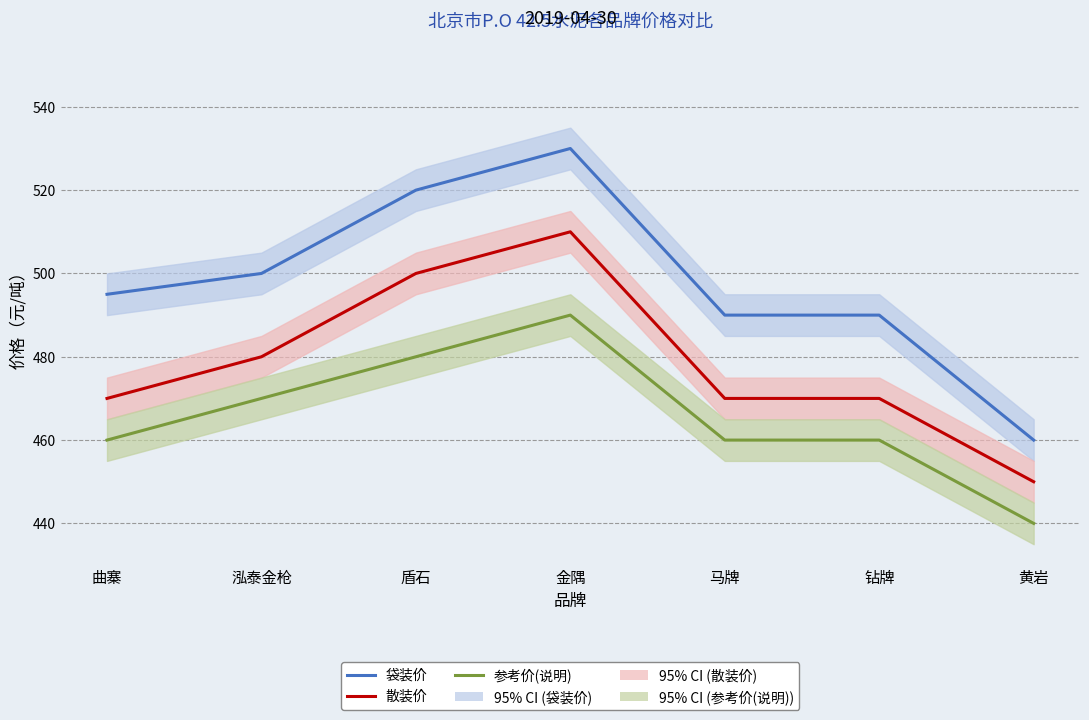

True or false: 散装价 and 袋装价 intersect in this chart.

False